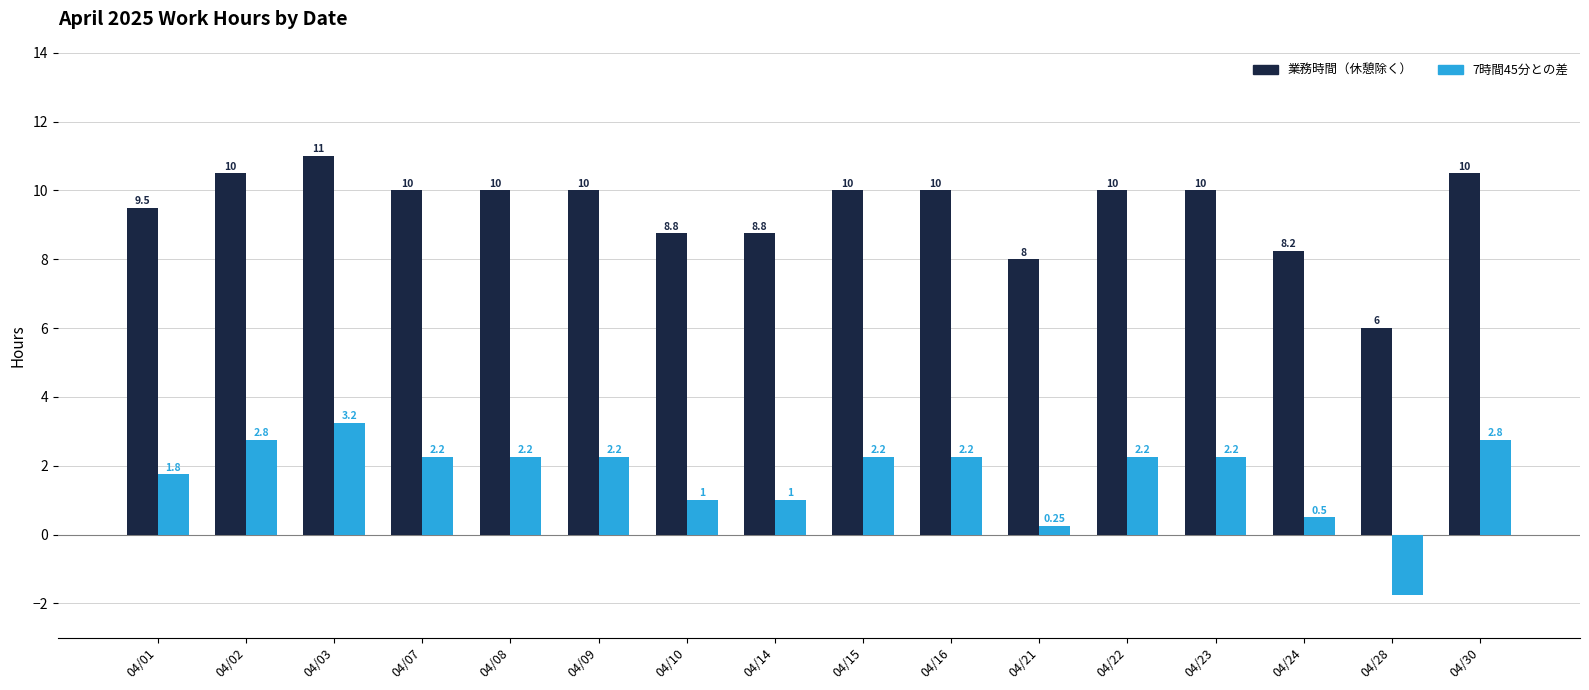

Read the 業務時間（休憩除く） value at 04/30.

10.5